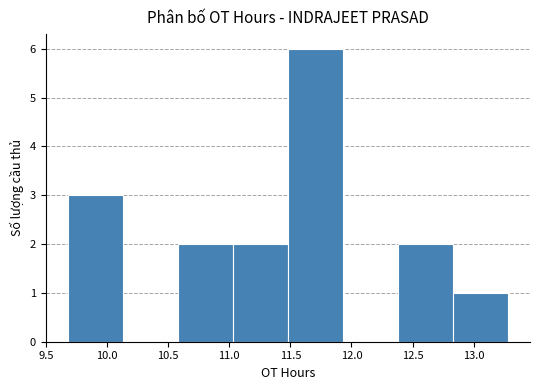

Reading left to right, transcribe this chart: for each bar, give the range it covers on the x-axis and its height. Neither the bar edges nor the heights are printed on the chart, so give them approximately, as read against the axes.

9.68 to 10.13: 3
10.13 to 10.58: 0
10.58 to 11.03: 2
11.03 to 11.48: 2
11.48 to 11.93: 6
11.93 to 12.38: 0
12.38 to 12.83: 2
12.83 to 13.28: 1